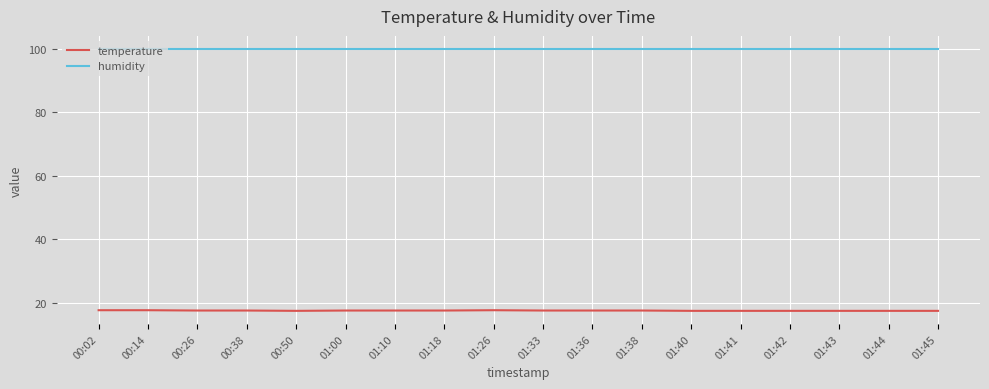

What position from the right is 00:38?

15